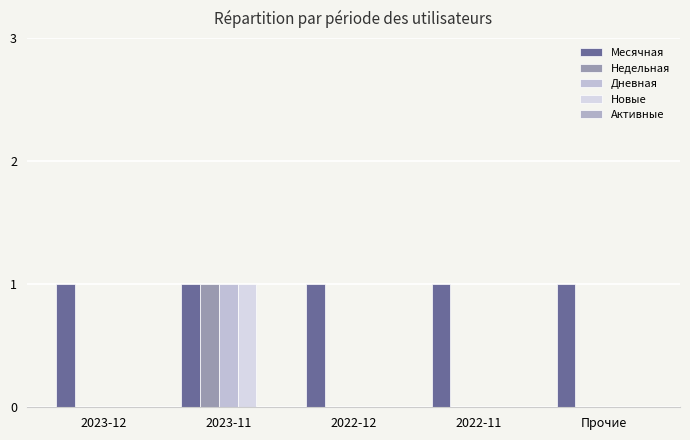

How many groups of bars are there?

5